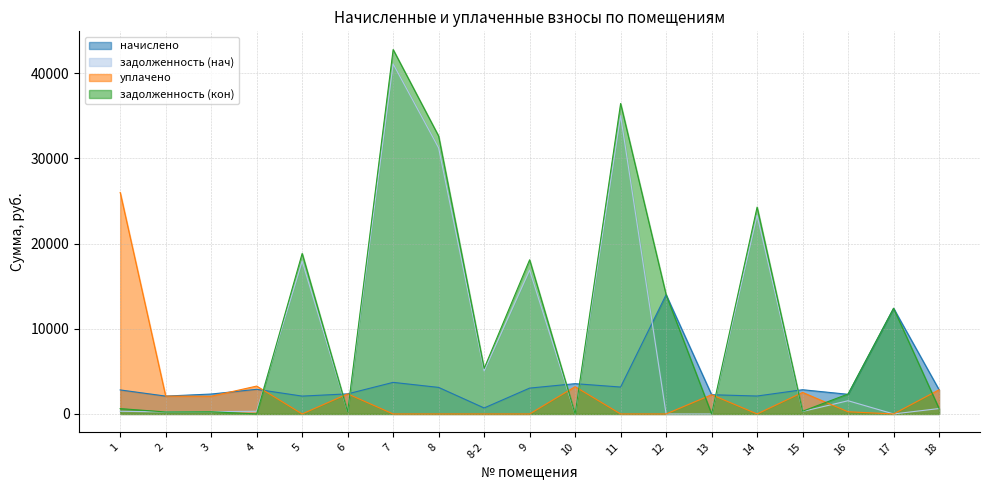

Rank the series at 6 from lowest to highest value.

задолженность (нач), задолженность (кон), начислено, уплачено